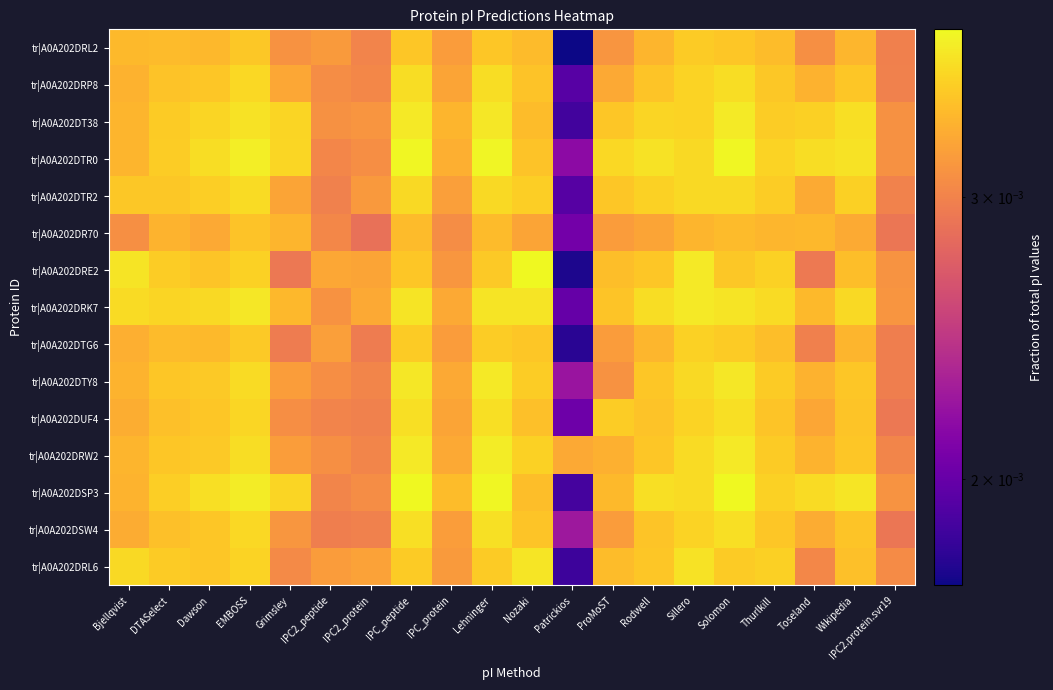

Rank the series at Sillero from lowest to highest value.

tr|A0A202DR70, tr|A0A202DRL2, tr|A0A202DTG6, tr|A0A202DUF4, tr|A0A202DSW4, tr|A0A202DRP8, tr|A0A202DT38, tr|A0A202DTR2, tr|A0A202DTY8, tr|A0A202DTR0, tr|A0A202DRW2, tr|A0A202DSP3, tr|A0A202DRL6, tr|A0A202DRE2, tr|A0A202DRK7